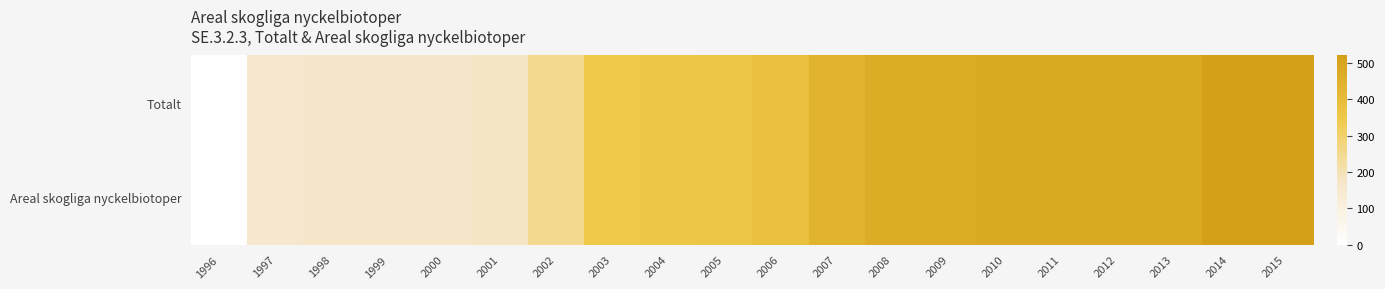

How many distinct data groups are displayed?

2